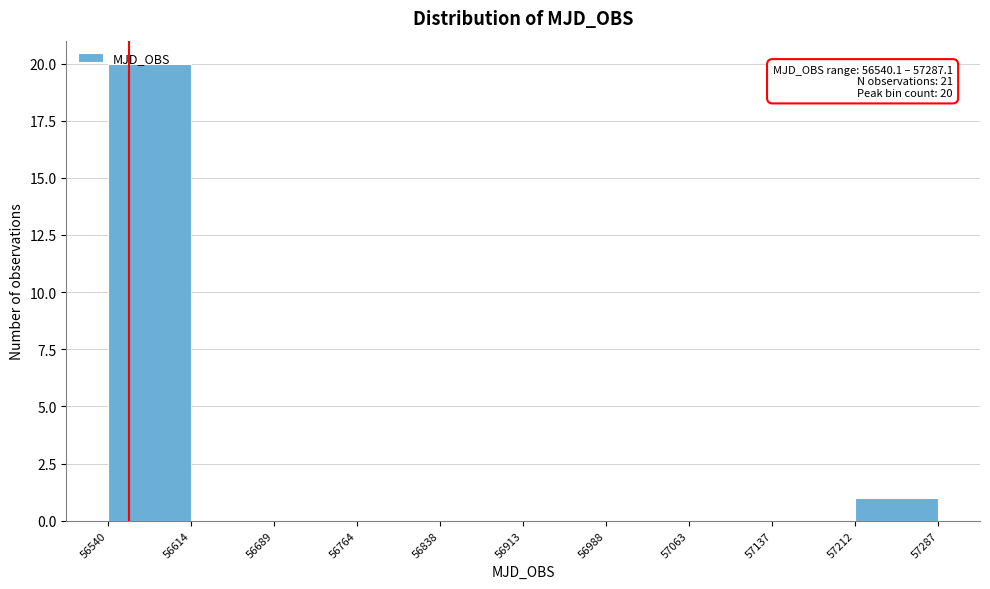

Over which range of the x-axis is the bar tallest?

56540 to 56614